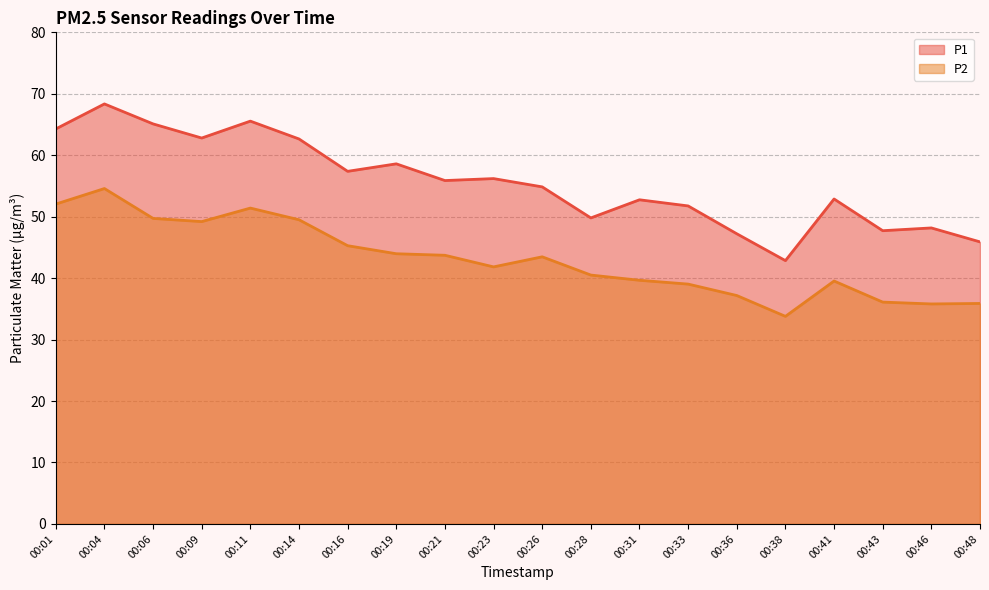

What value does the P2 series have at 00:38?

33.8